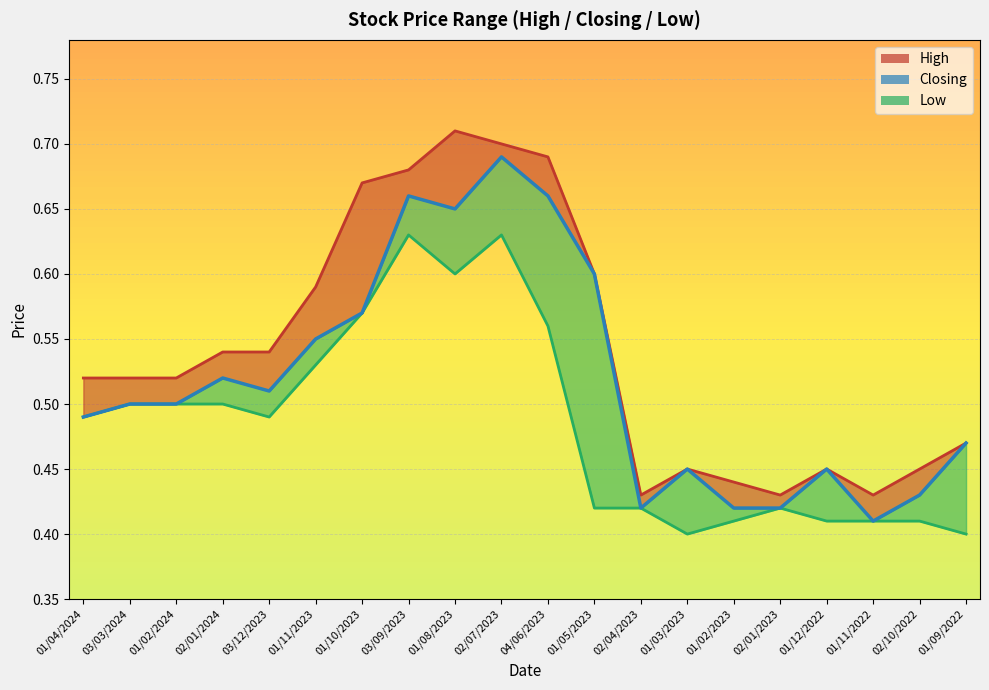

What is the difference between the maximum and minimum values in the Low series?

0.2